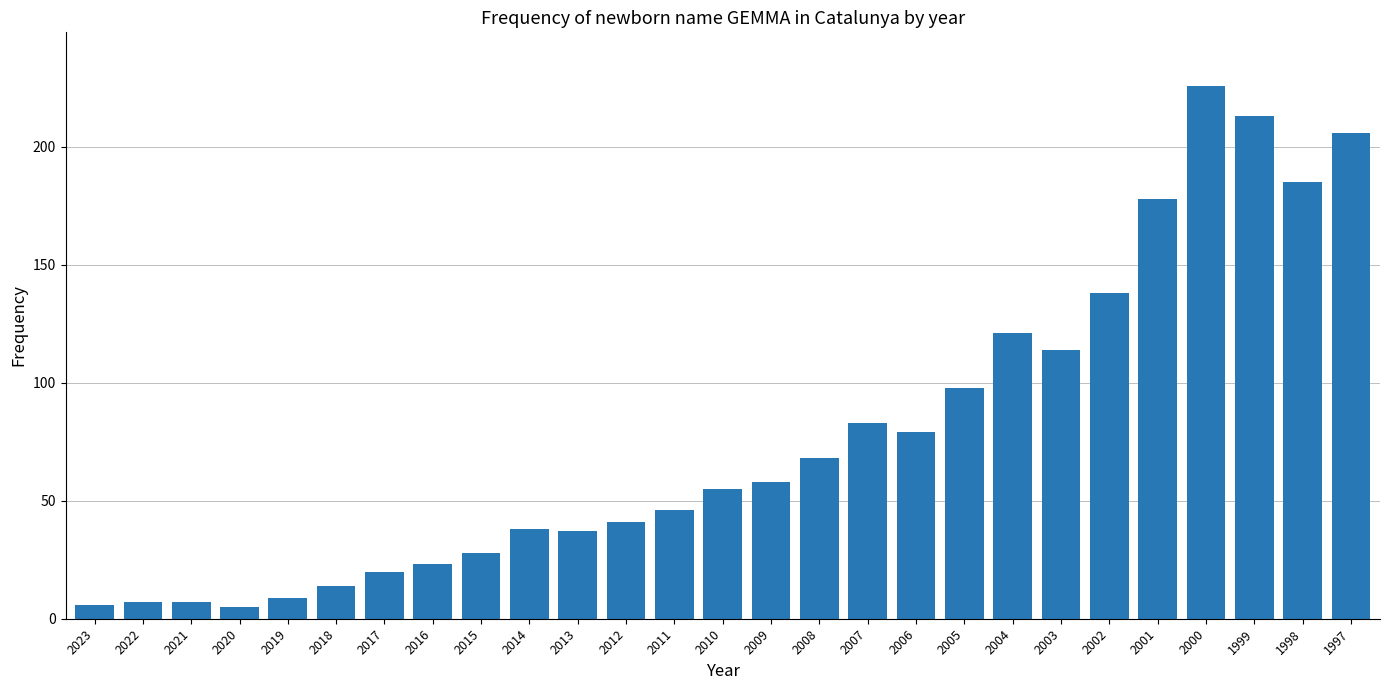

What is the sum of the values at 2003 and 2010?

169